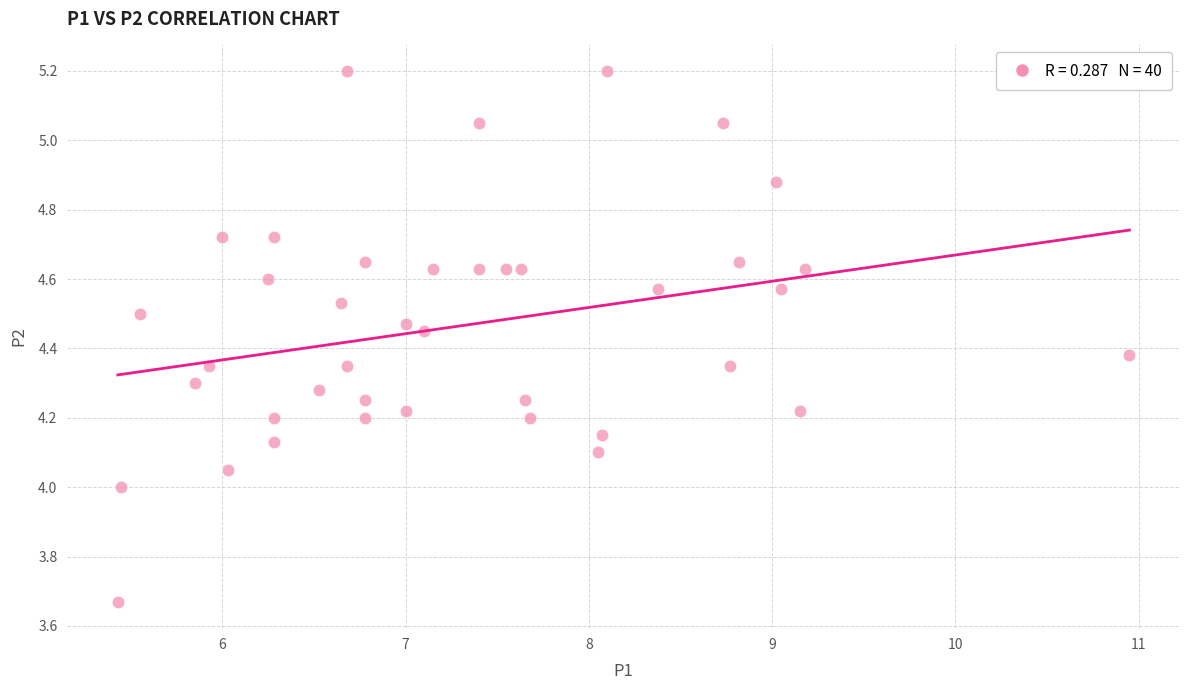

What is the range of X values (max minus min)?

5.5